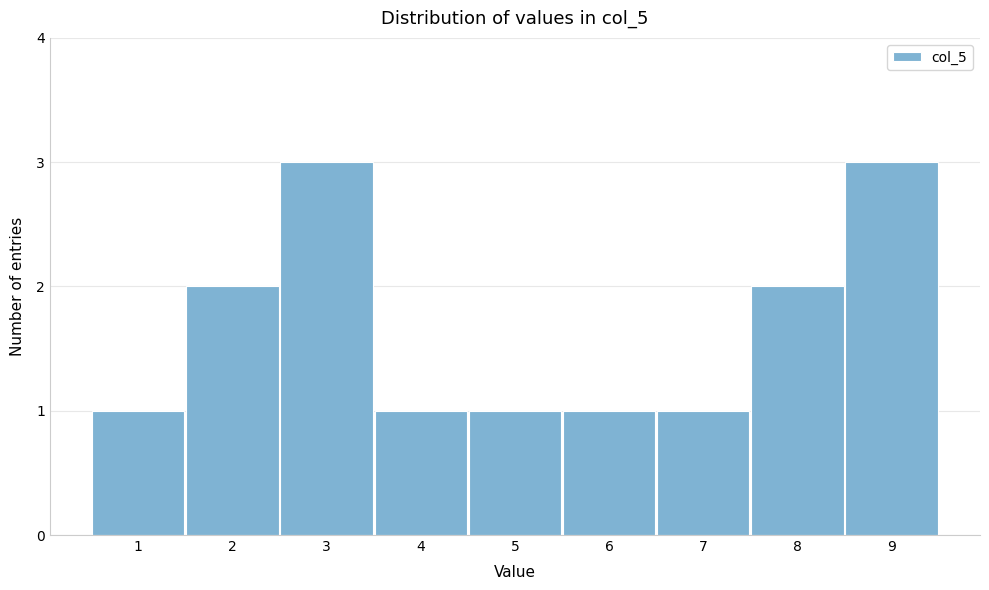

Reading left to right, list every bar in this chart as the range it spans on the x-axis followed by its height. The values are not printed on the chart, so give them approximately, as read against the axis.

0.5 to 1.5: 1
1.5 to 2.5: 2
2.5 to 3.5: 3
3.5 to 4.5: 1
4.5 to 5.5: 1
5.5 to 6.5: 1
6.5 to 7.5: 1
7.5 to 8.5: 2
8.5 to 9.5: 3